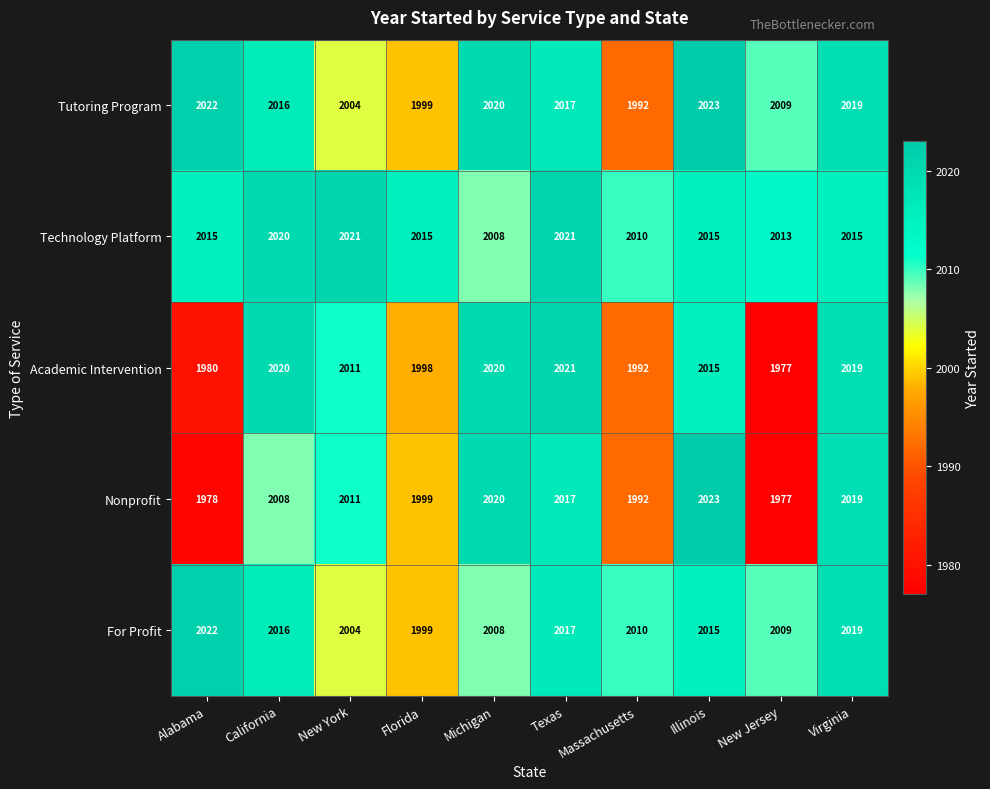

Where does the Tutoring Program series first go above 2017?

Alabama